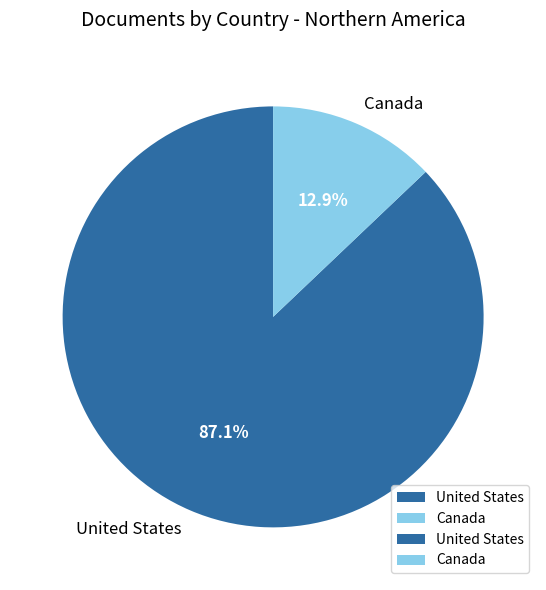

What is the total percentage of United States and Canada?

100.0%